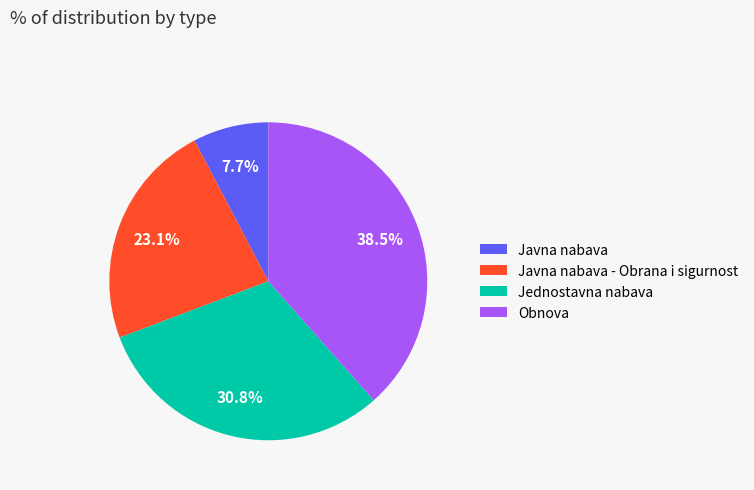

Which category has the biggest portion of the pie?

Obnova